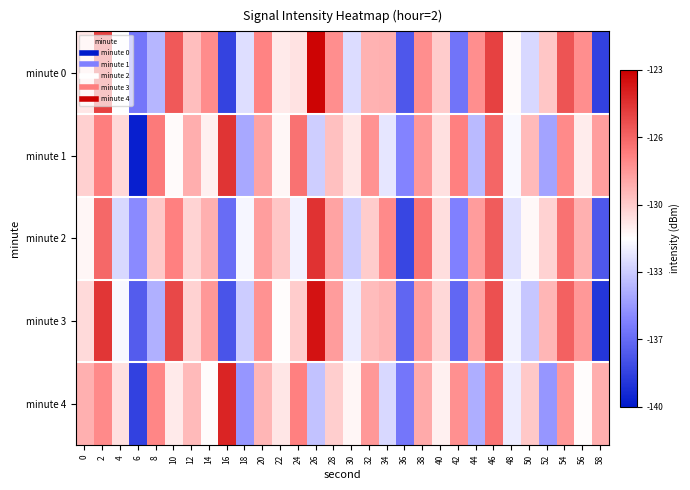

At which category is the sum across all series the highest?

46